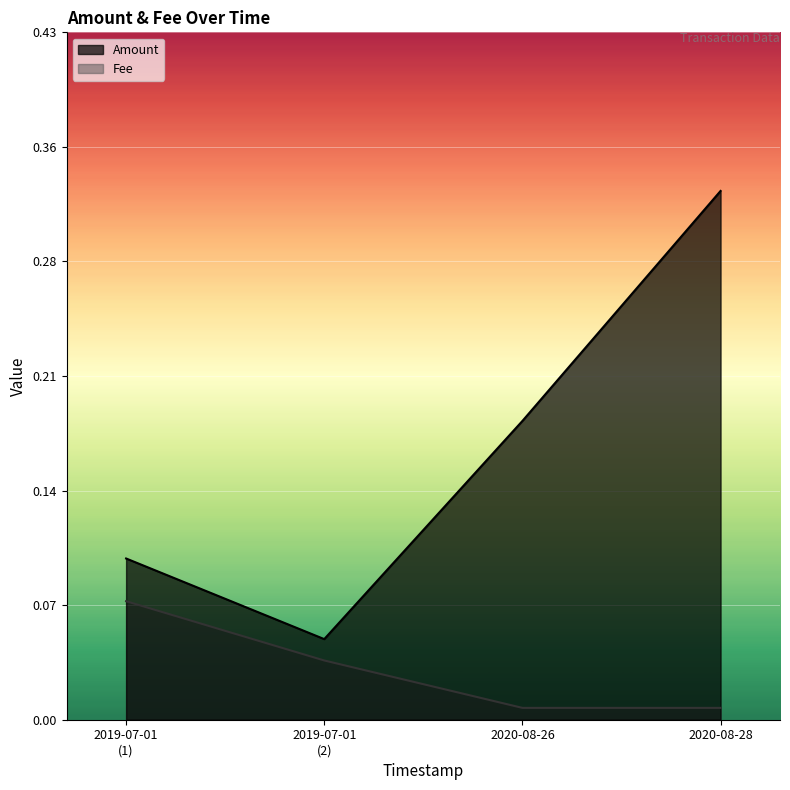

True or false: Amount has a value of 0.2 at 2020-08-26.

True